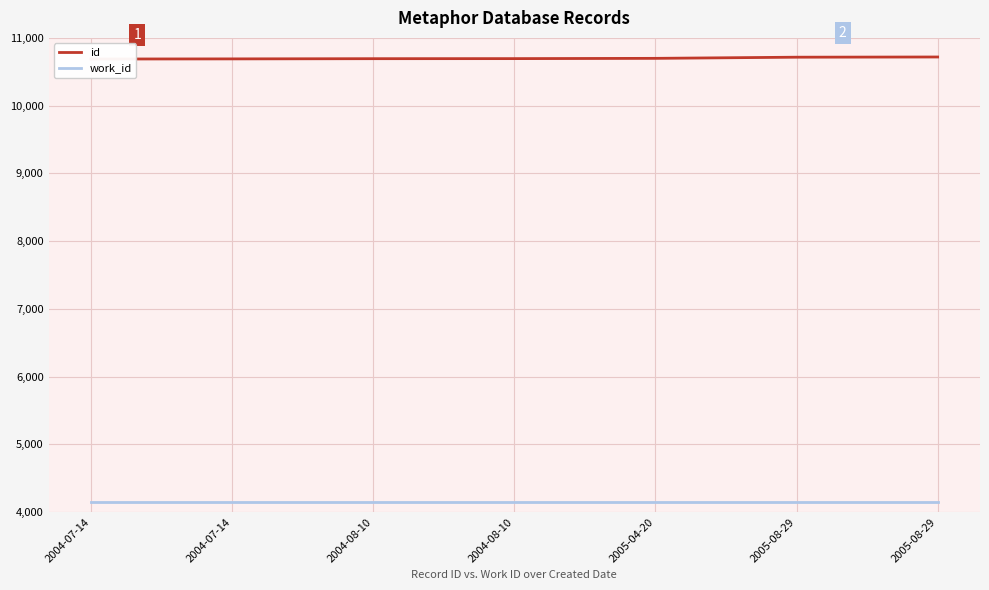

Is this an area chart (filled region under the line)?

No